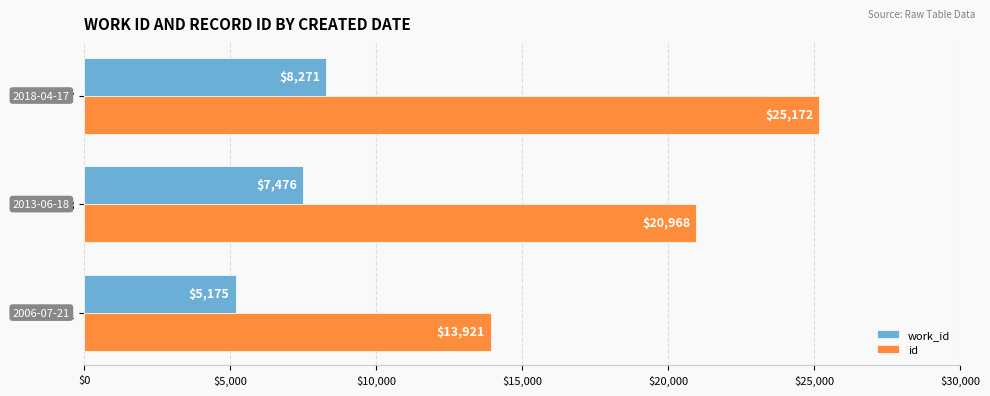

Where is id nearest to the value 19546?

2013-06-18